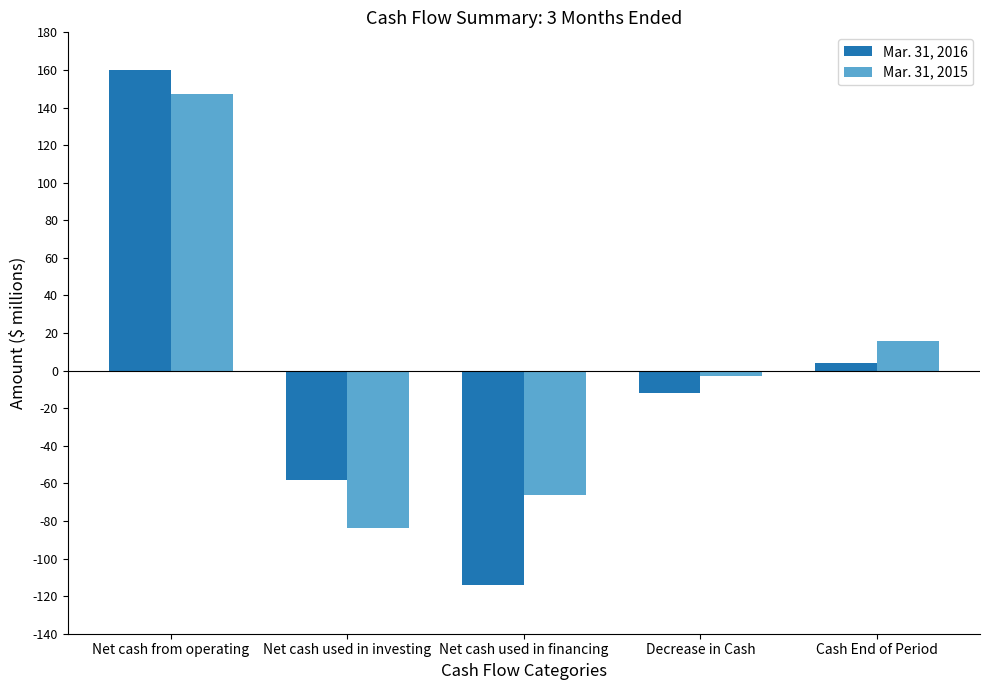

Reading left to right, extract all data points from this chart.

Mar. 31, 2016: Net cash from operating=160	Net cash used in investing=-58	Net cash used in financing=-114	Decrease in Cash=-12	Cash End of Period=4
Mar. 31, 2015: Net cash from operating=147	Net cash used in investing=-84	Net cash used in financing=-66	Decrease in Cash=-3	Cash End of Period=16